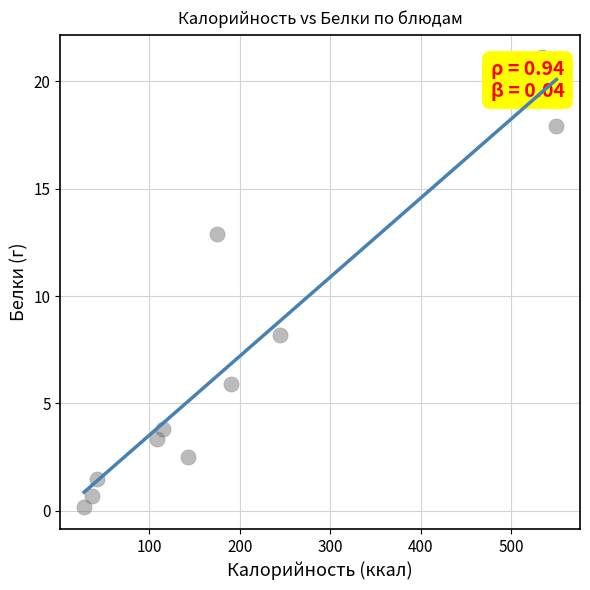

What Y value in the scatter plot is closest to 10?

8.2